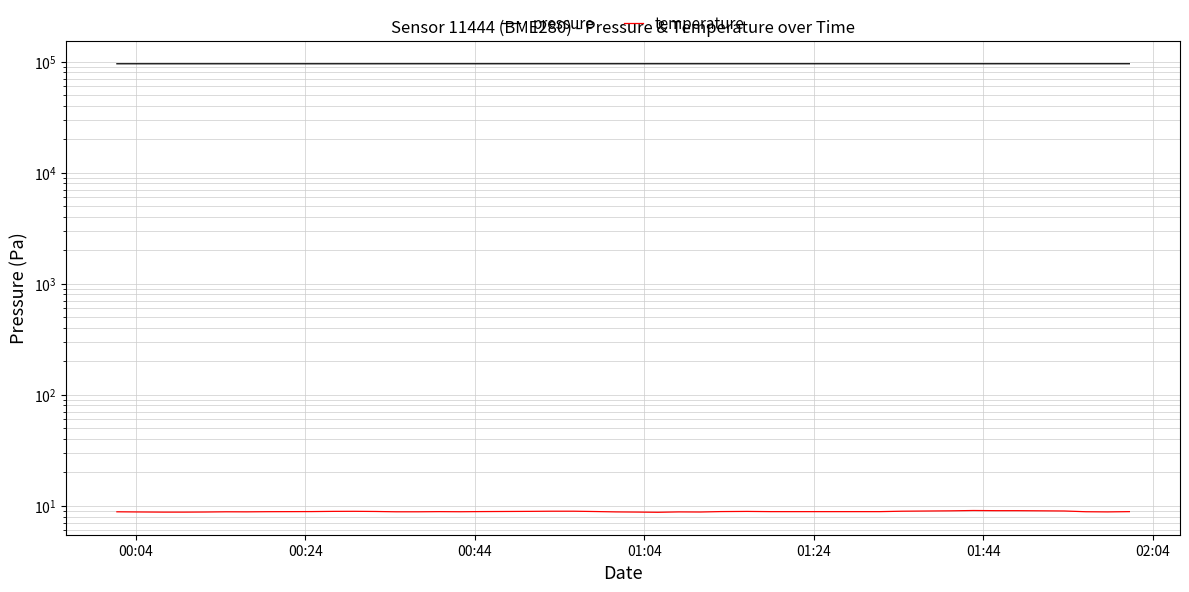

True or false: temperature and pressure intersect in this chart.

False